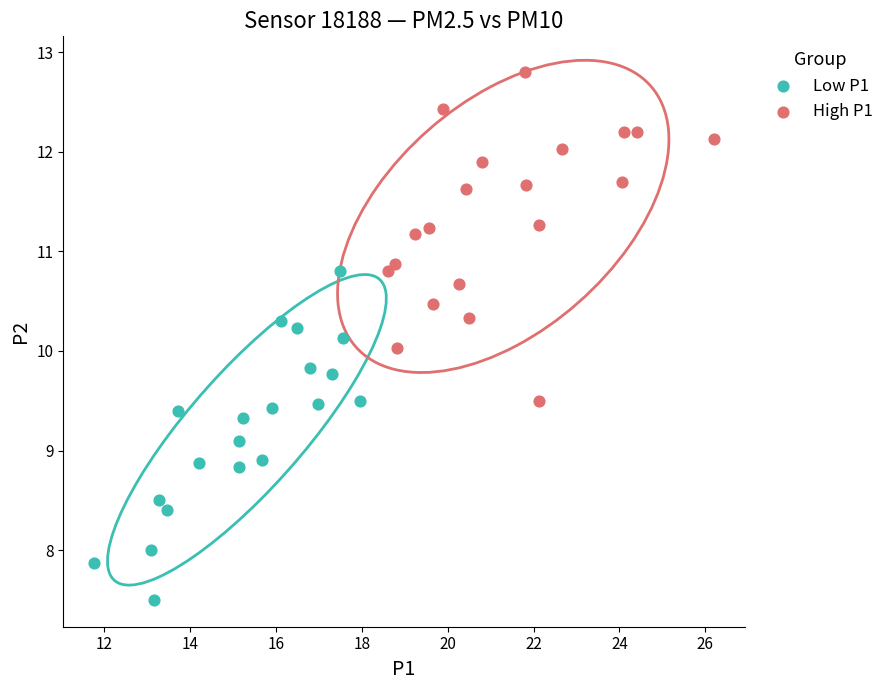

Which series reaches the minimum Y coordinate?

Low P1